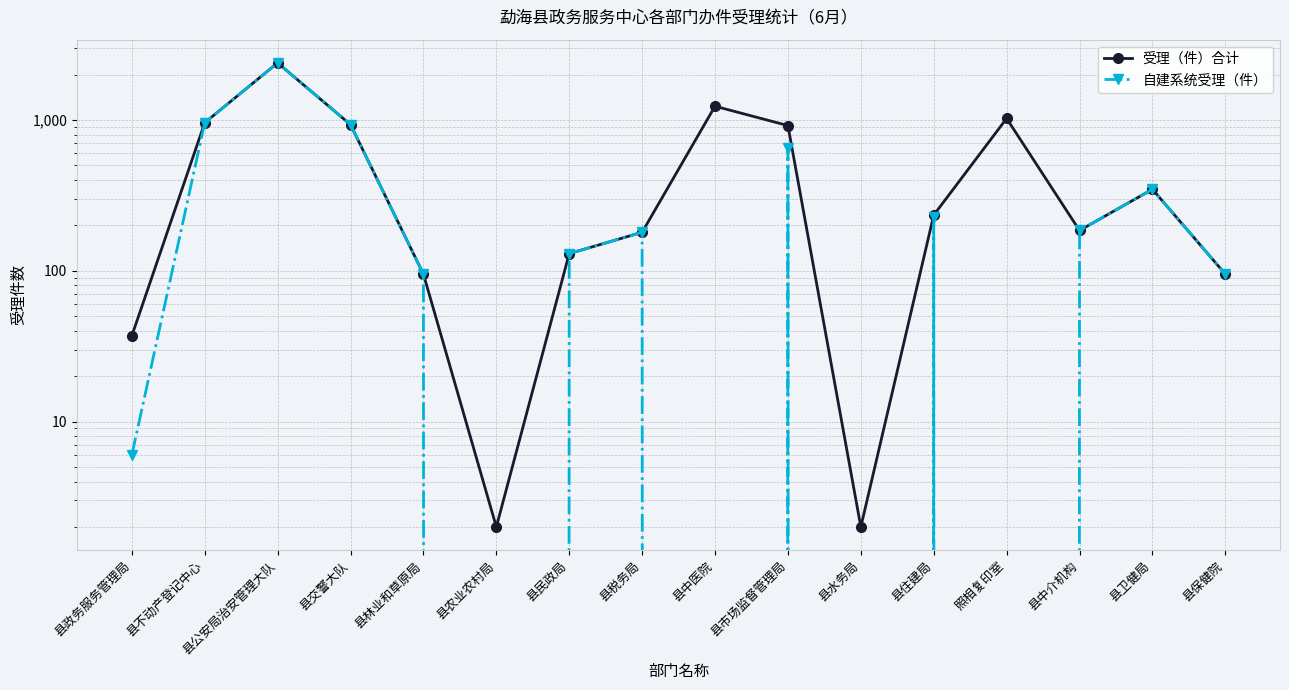

Is the value of 自建系统受理（件） at 县不动产登记中心 greater than the value of 受理（件）合计 at 县林业和草原局?

Yes